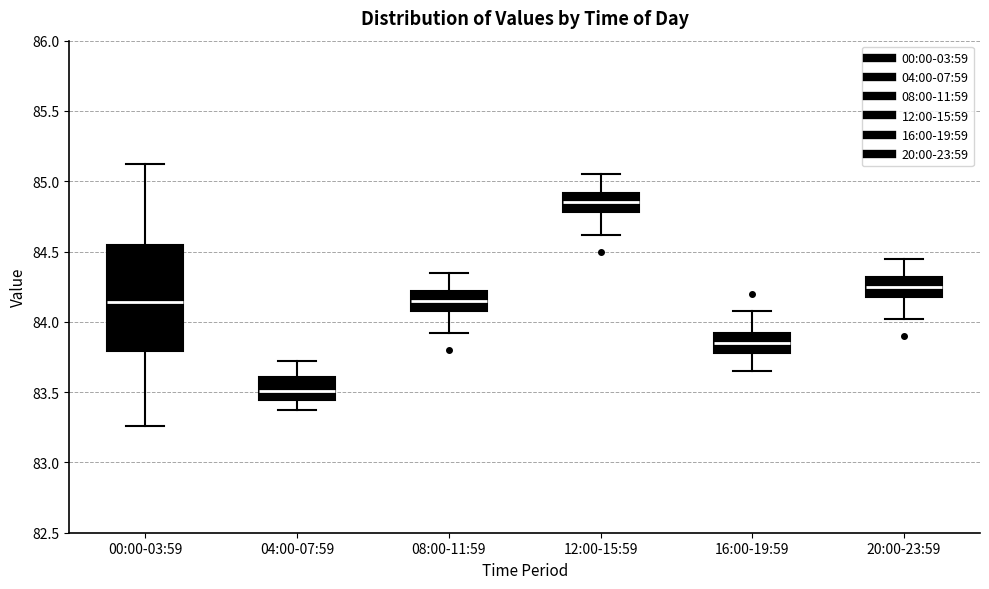

Where does the median line of the box for 20:00-23:59 sit on the y-axis? The values are not printed on the chart, so give them approximately, as read against the axis.

84.25